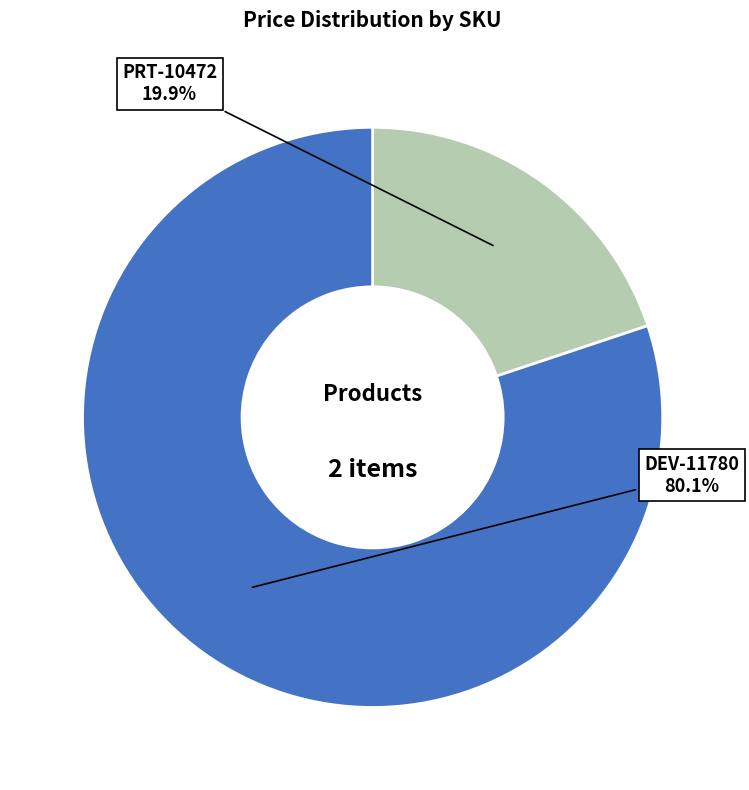

Is there a majority slice in this chart?

Yes